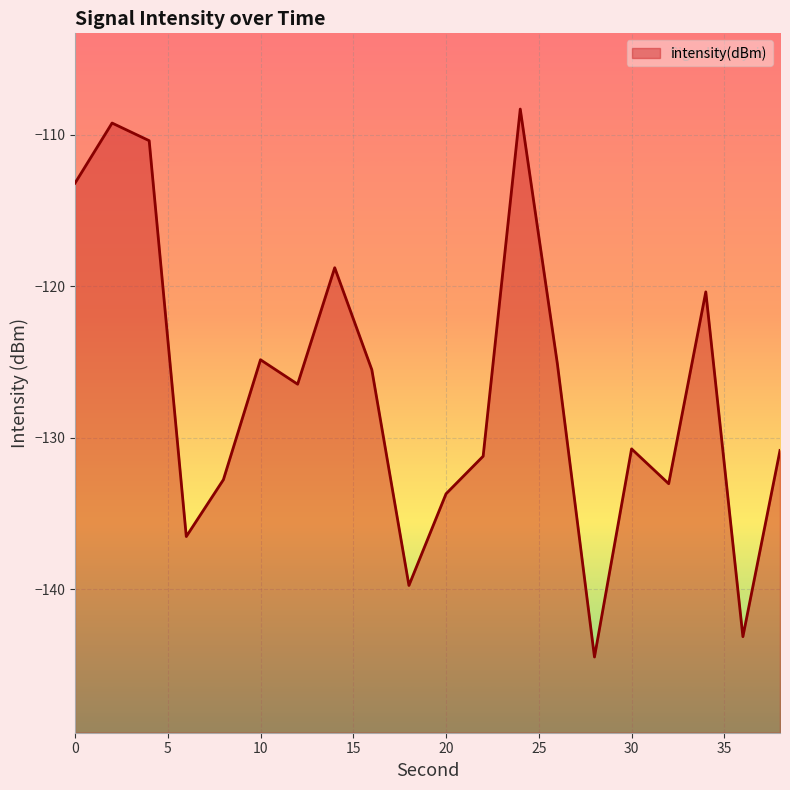

Between 12 and 16, which is larger?

16